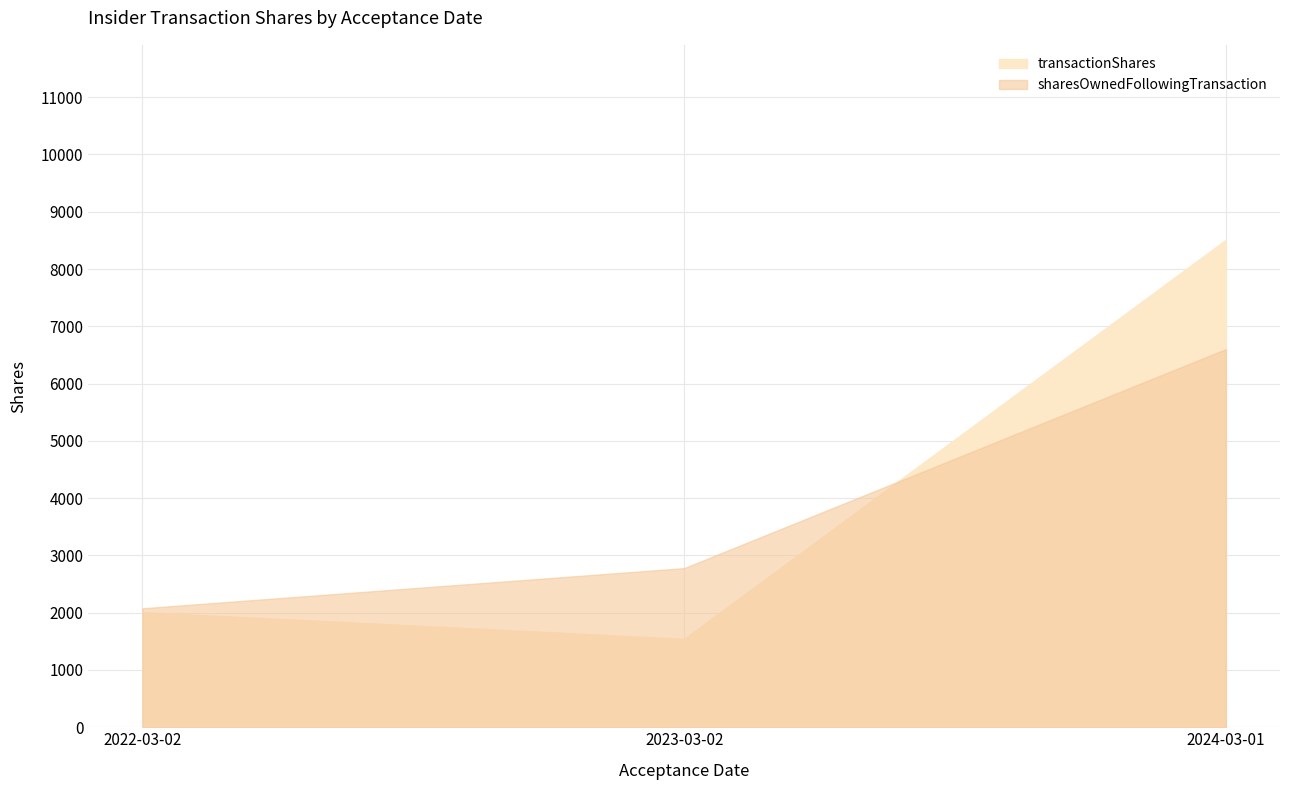

True or false: sharesOwnedFollowingTransaction has a value of 2077 at 2022-03-02.

True